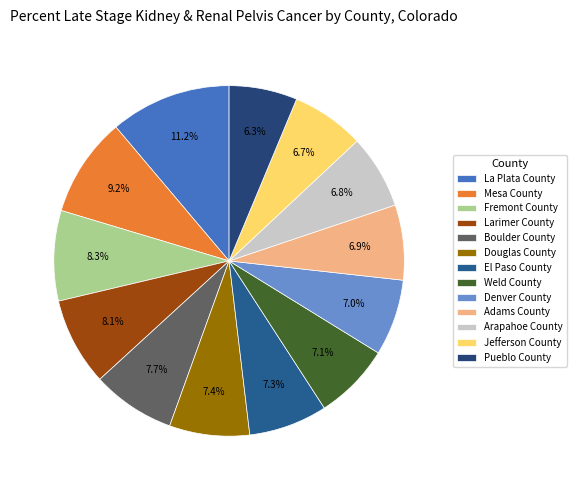

How many segments does this pie chart have?

13